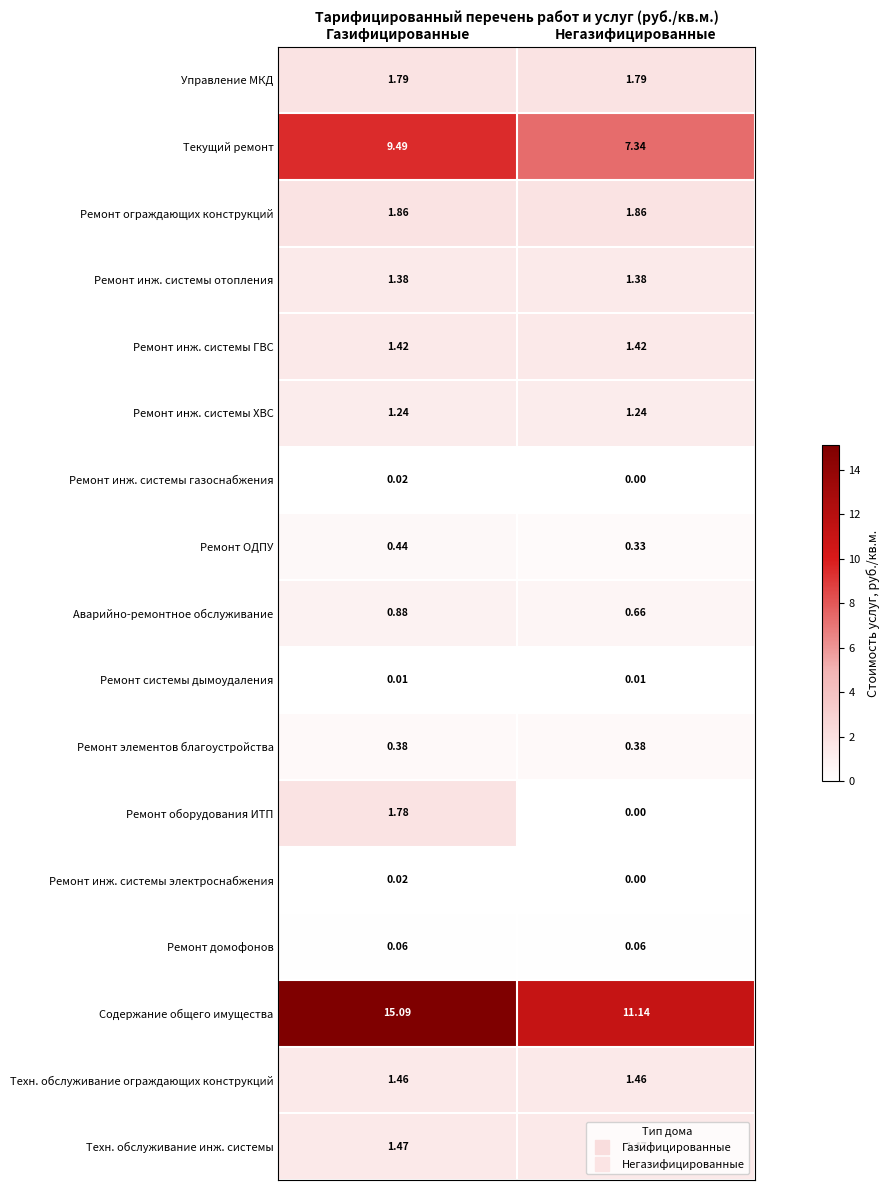

Which series has the widest spread of values?

Содержание общего имущества